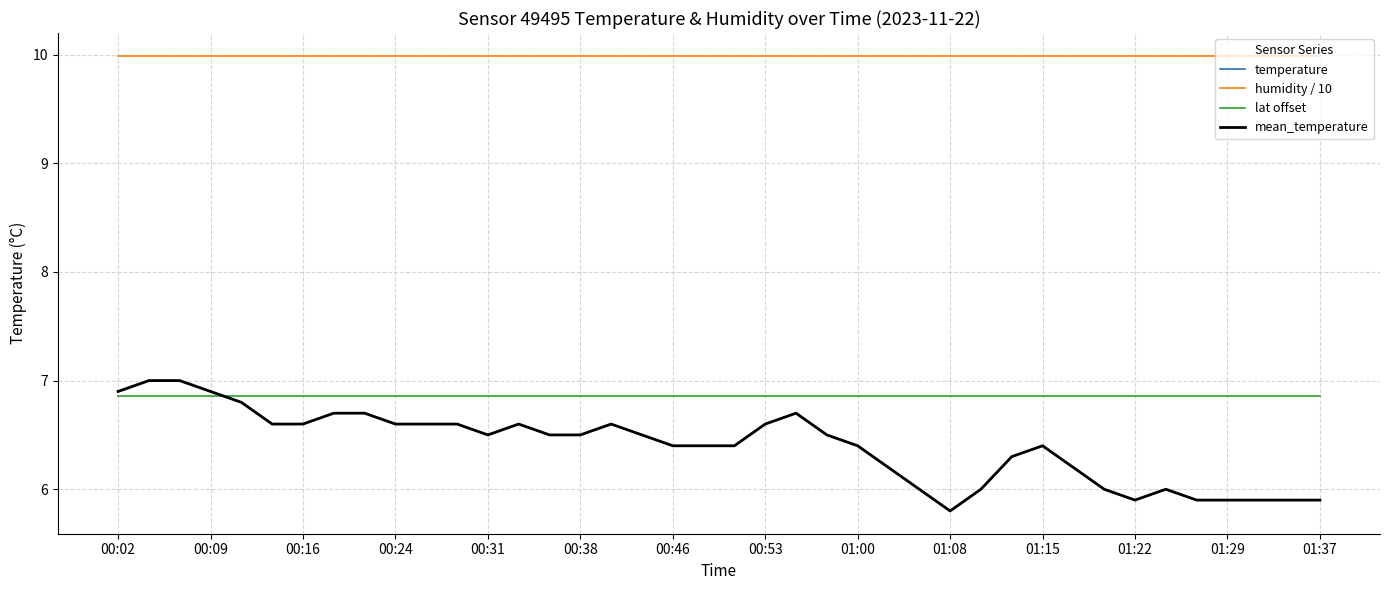

What is the average value of the lat offset series?

6.9